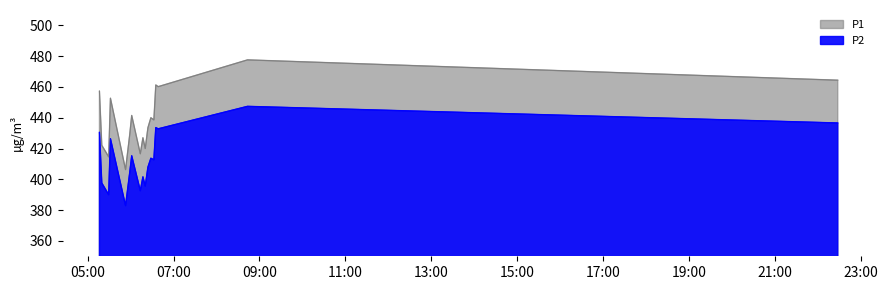

What is the total value across all series at 2023-07-31T06:38:29?

893.0